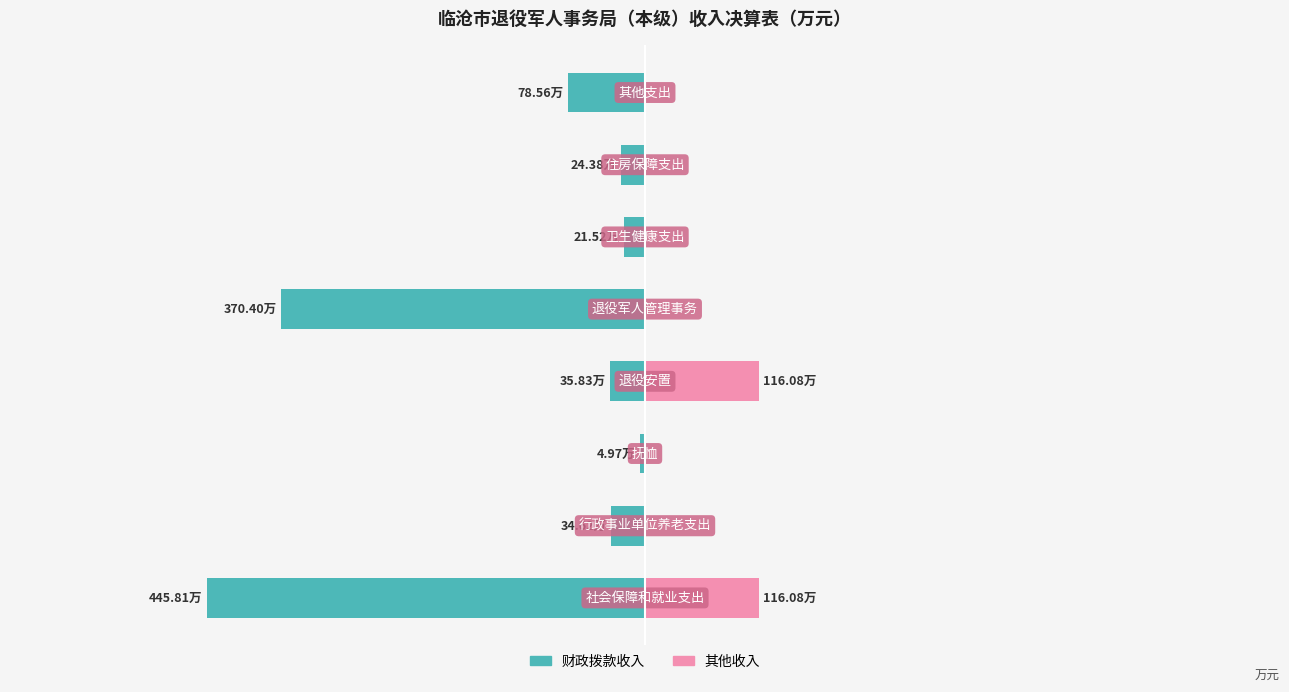

The 其他收入 series shows 0.0 at 5. True or false?

True